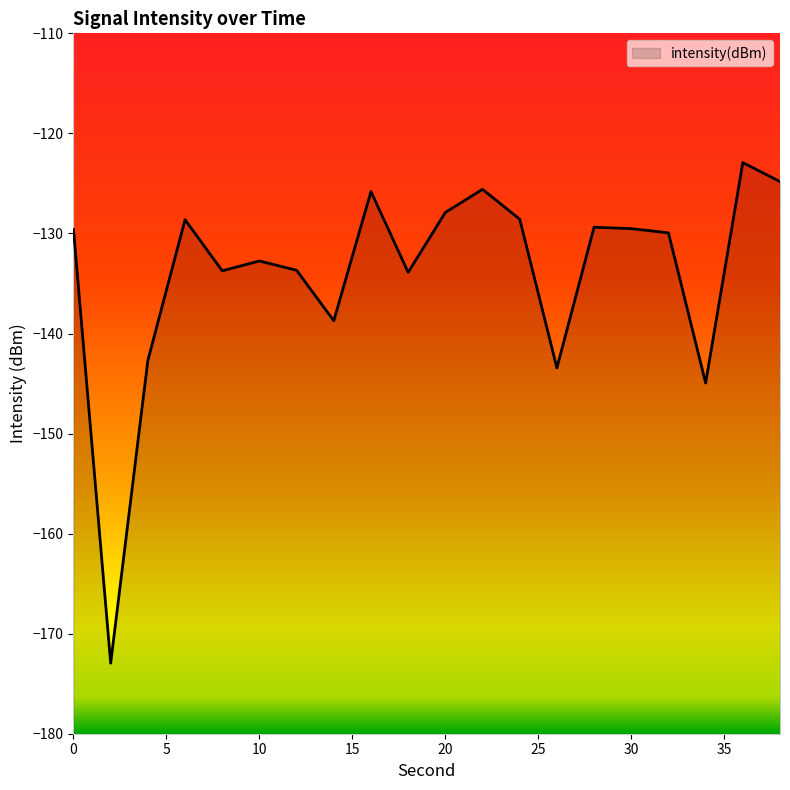

Between 0 and 36, which is larger?

36